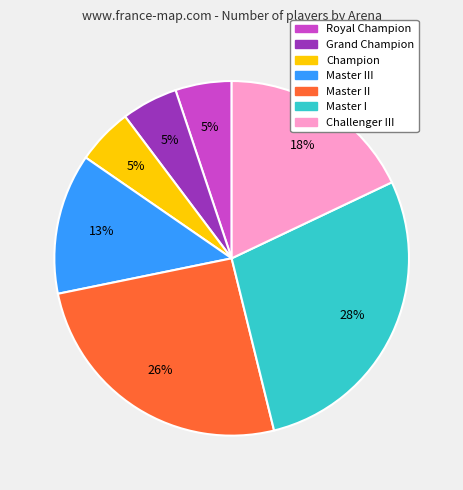

Does any single category account for the majority?

No